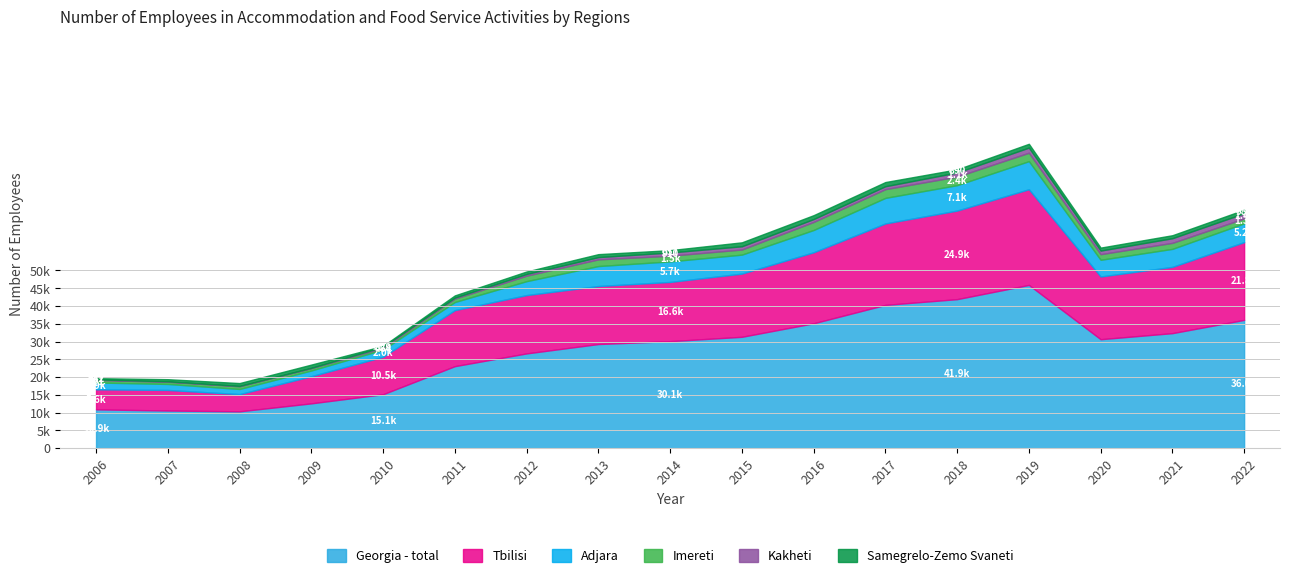

At which category does Georgia - total reach its first local peak?

2019